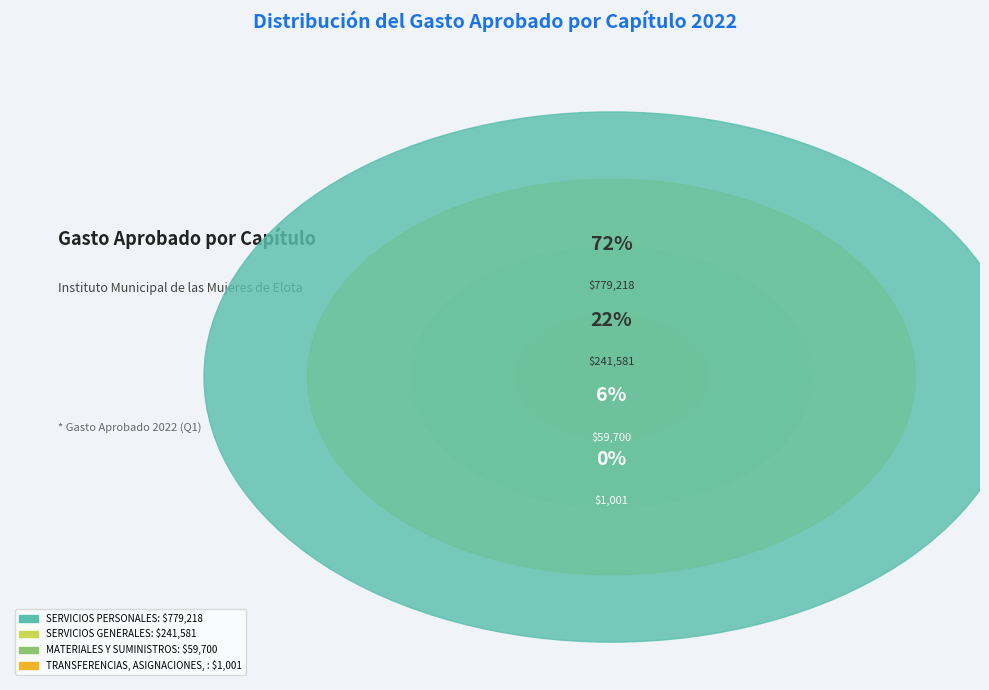

Which has a higher value, TRANSFERENCIAS, ASIGNACIONES, SUBSIDIOS or SERVICIOS GENERALES?

SERVICIOS GENERALES